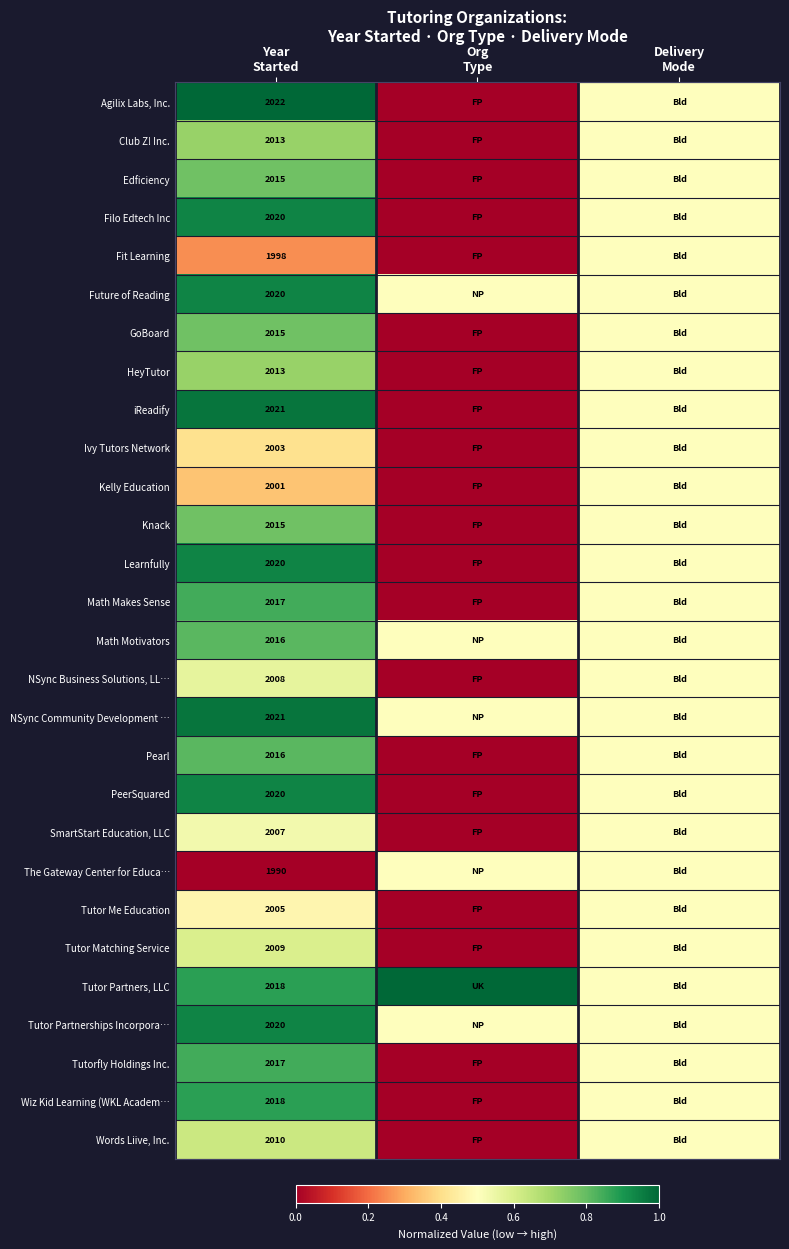

At which label is Club Z! Inc. closest to 0?

Org Type